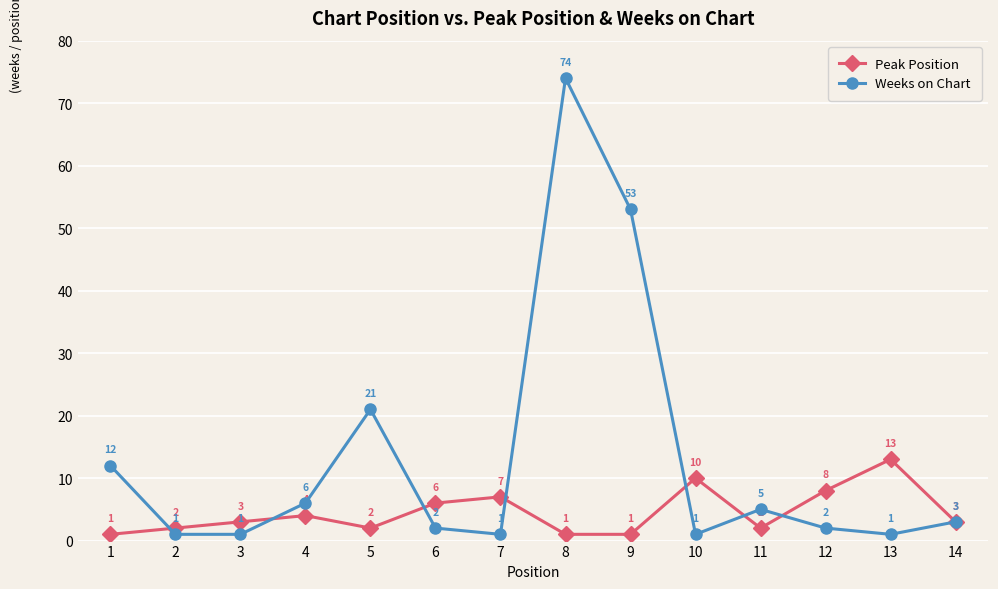

Where do Peak Position and Weeks on Chart first cross each other?

1 and 2